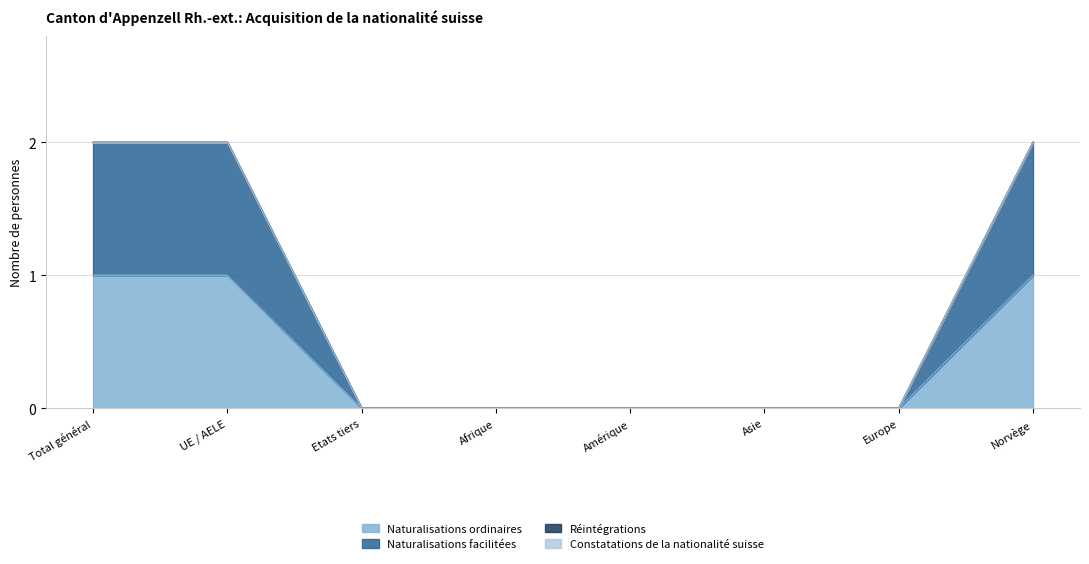

Does the chart have visible grid lines?

Yes